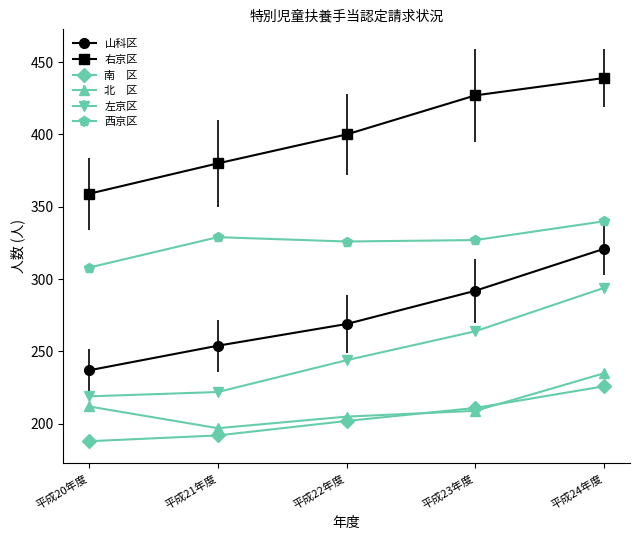

What is the difference between the highest and lowest values at 平成24年度?

213